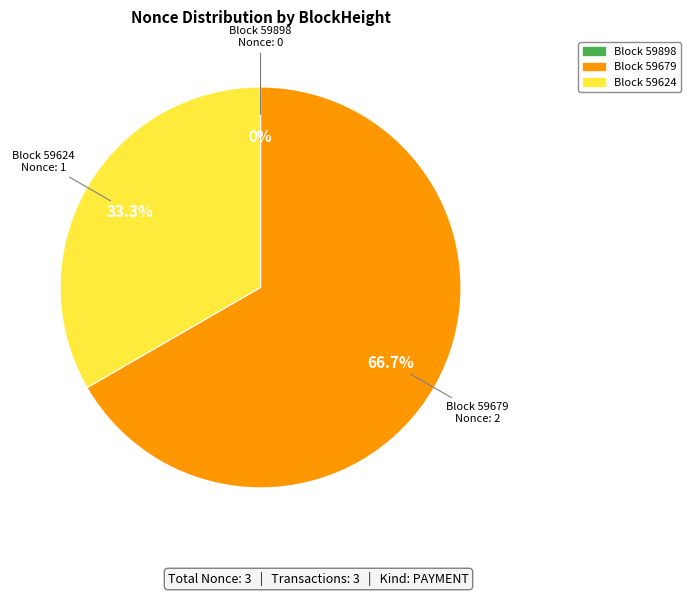

Rank the categories by value from lowest to highest.

59898, 59624, 59679